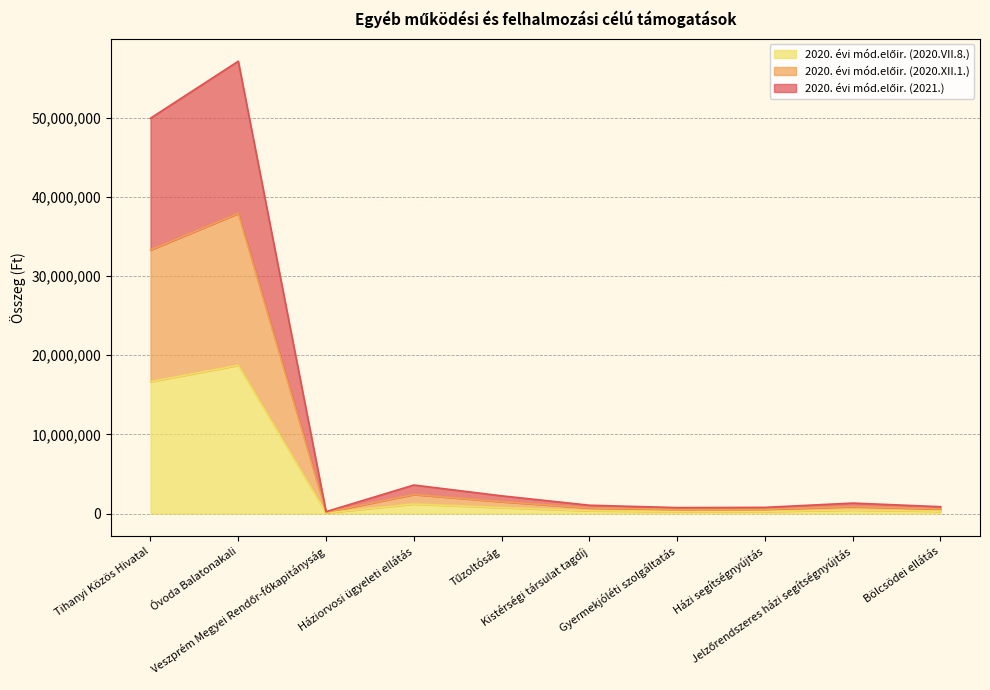

How many lines are shown in the chart?

3